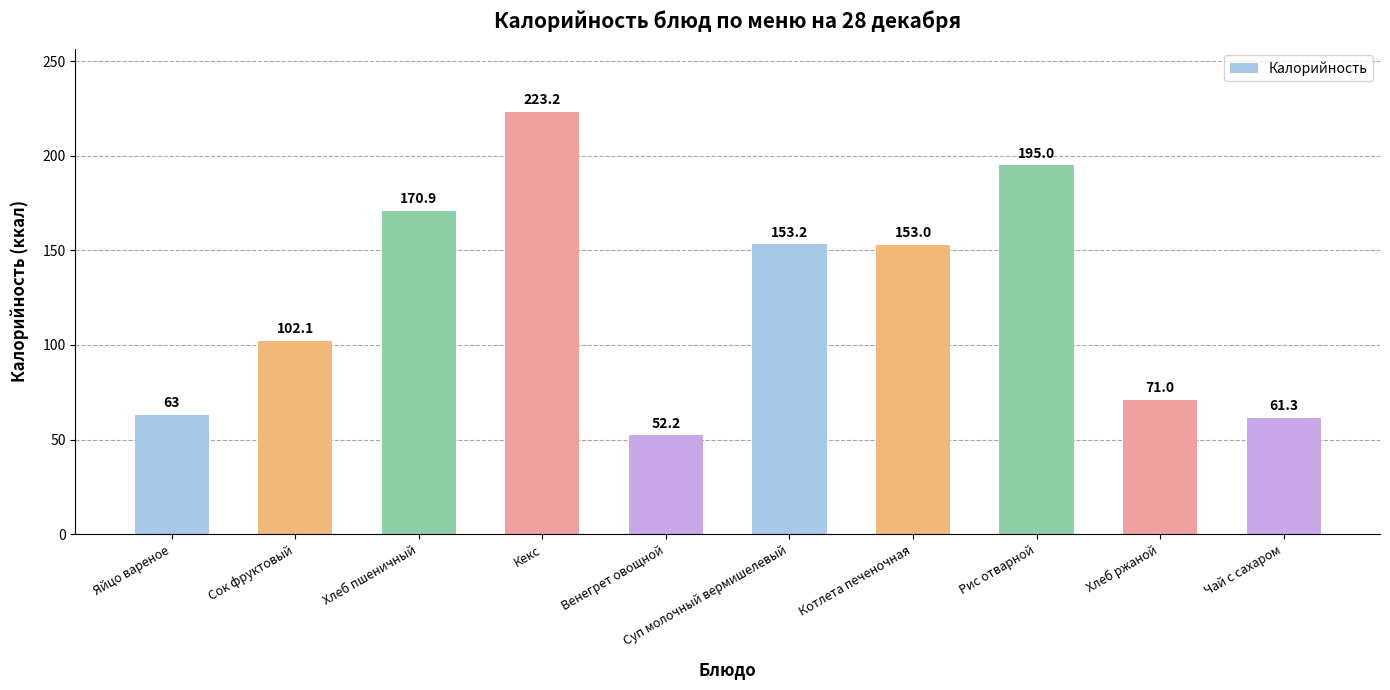

What position from the left is Яйцо вареное?

1